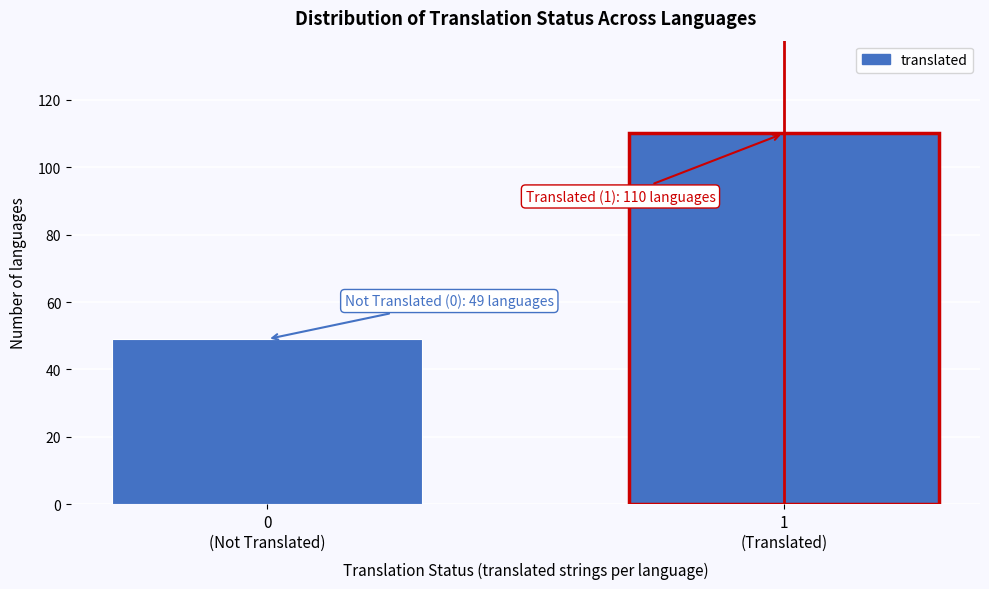

Reading left to right, what are all the values shown in this chart?

49	110